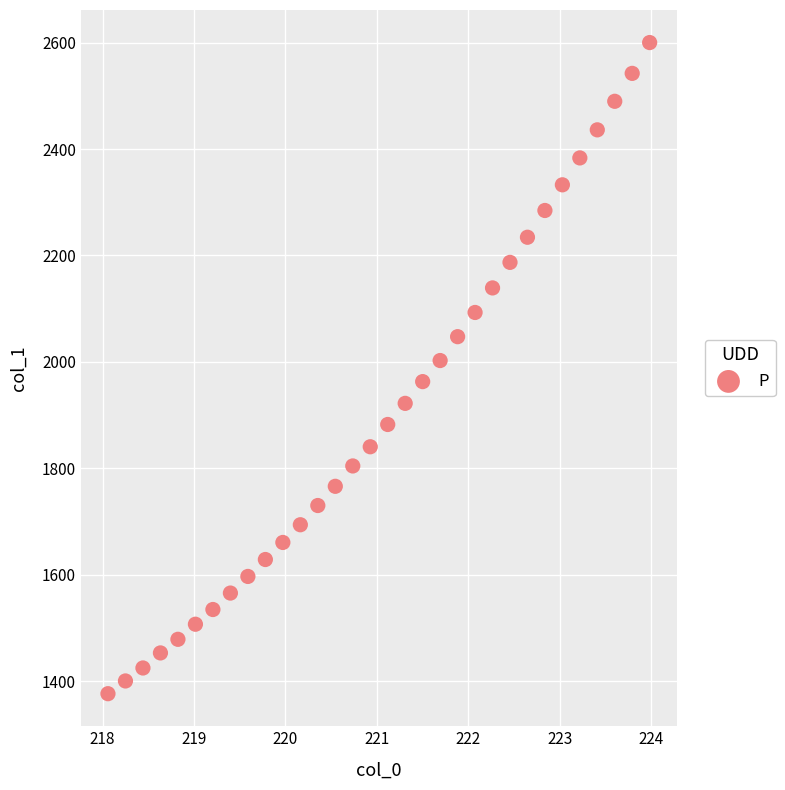

What is the range of X values (max minus min)?

5.9